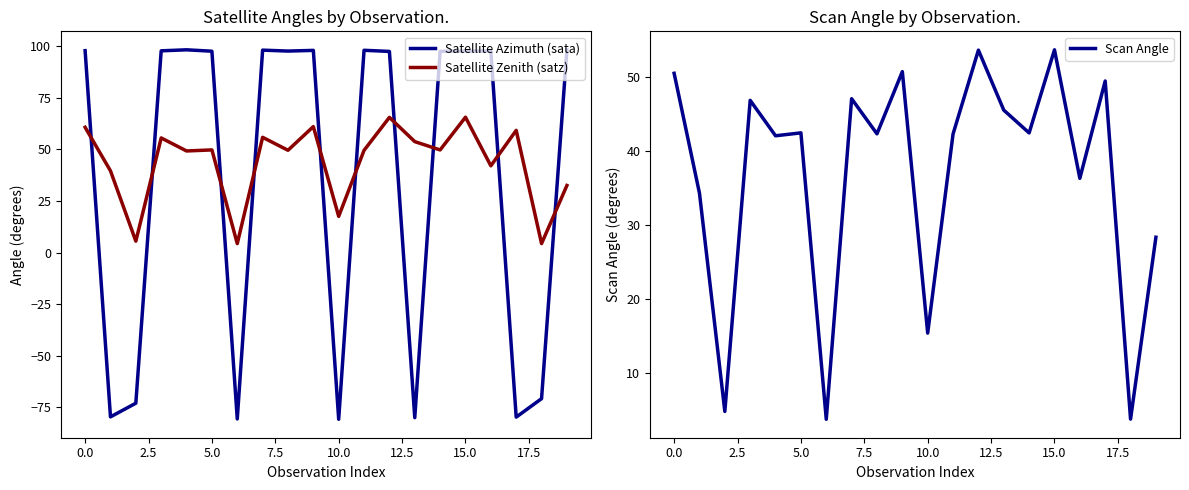

What is the average value of the Satellite Zenith (satz) series?

43.5